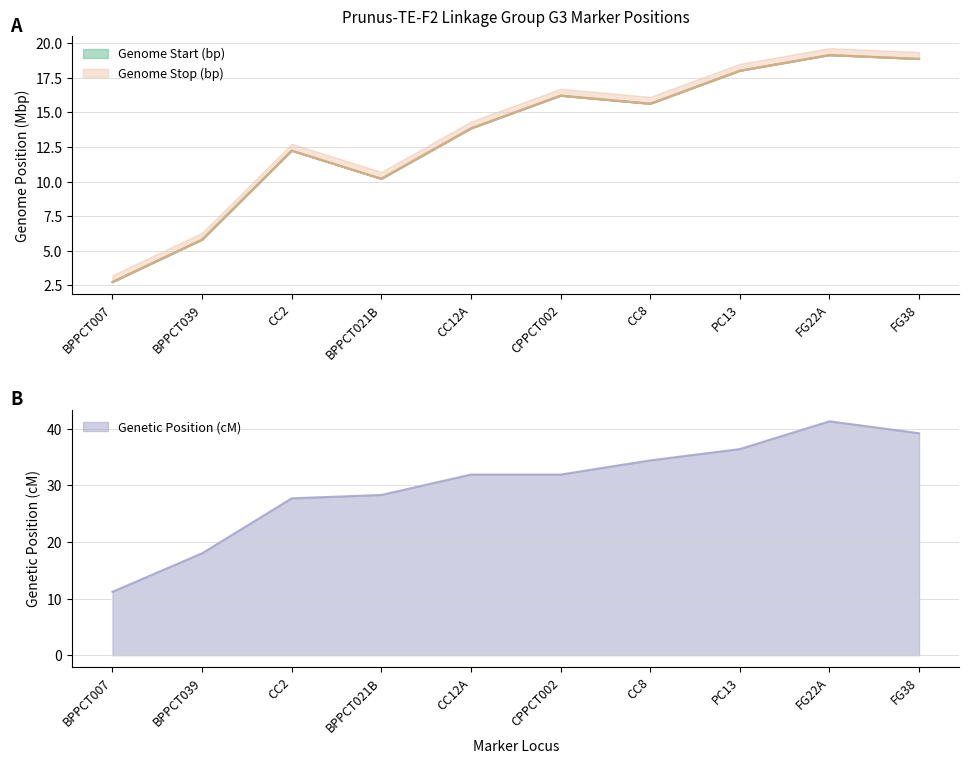

Is it true that Genetic Position (cM) equals 34.4 at CC8?

True